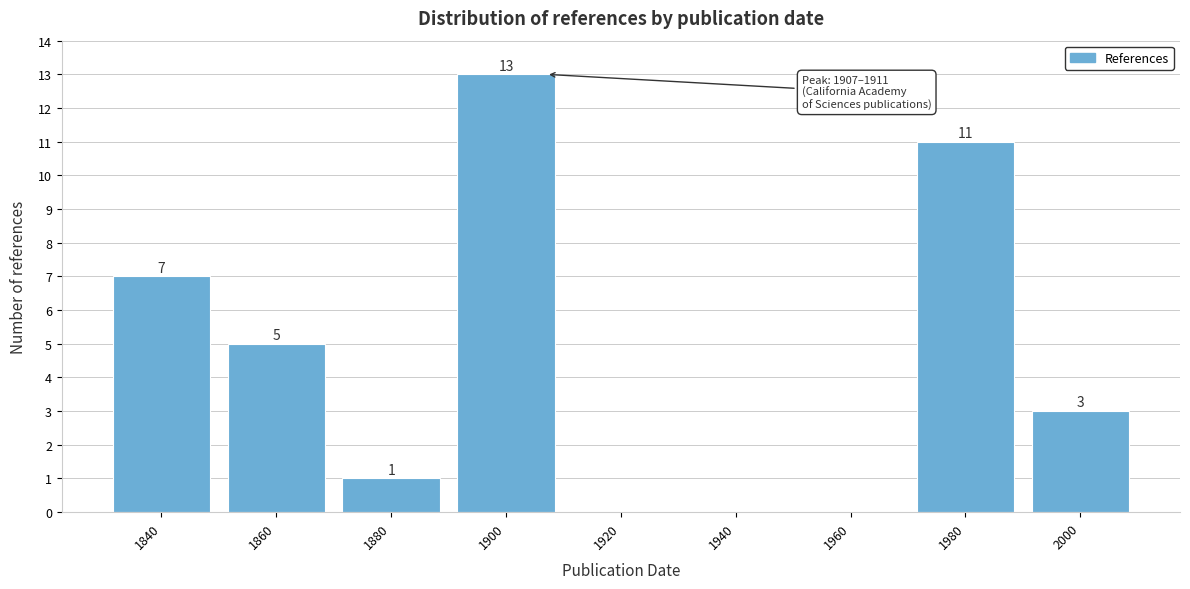

Reading right to left, transcribe all the data shown in this chart.

2000=3	1980=11	1960=0	1940=0	1920=0	1900=13	1880=1	1860=5	1840=7